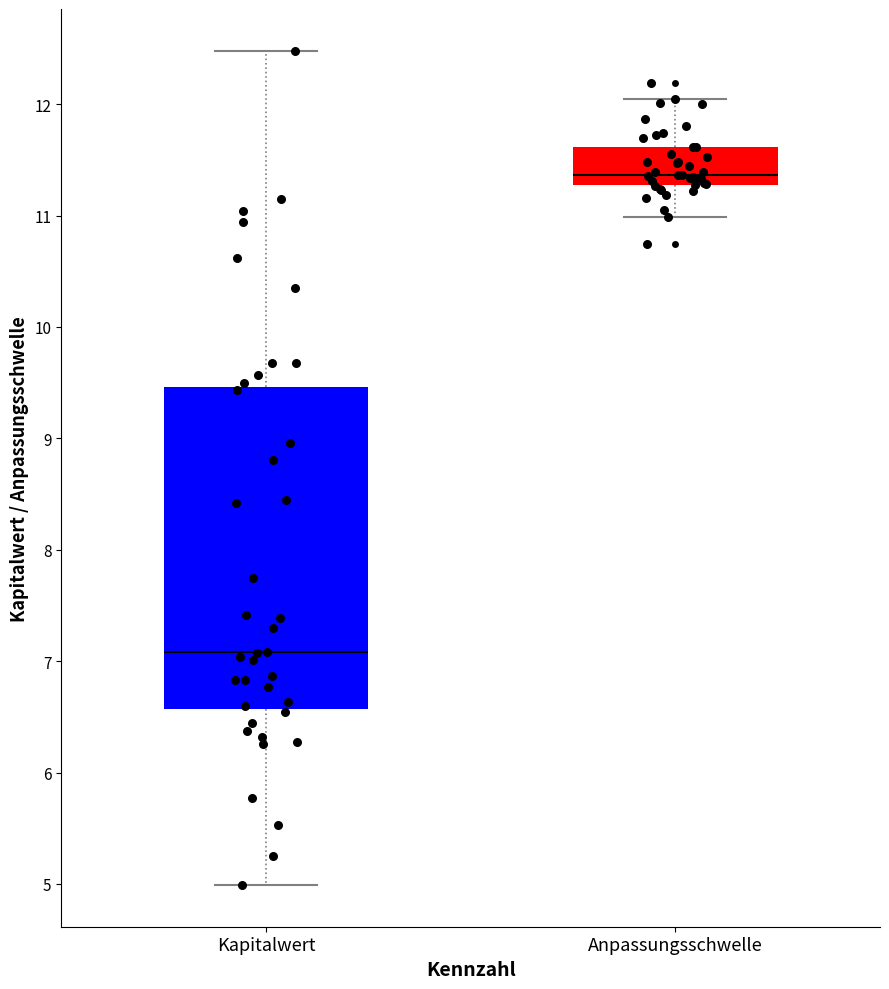

Reading left to right, transcribe this box plot: for each box, give where its median line is, the range the box spans, and where its two whiskers end, as read against the y-axis. The values are not printed on the chart, so give them approximately, as read against the axis.

Kapitalwert: median 7.1, box 6.6 to 9.5, whiskers 5.0 to 12.5
Anpassungsschwelle: median 11.4, box 11.3 to 11.6, whiskers 11.0 to 12.0